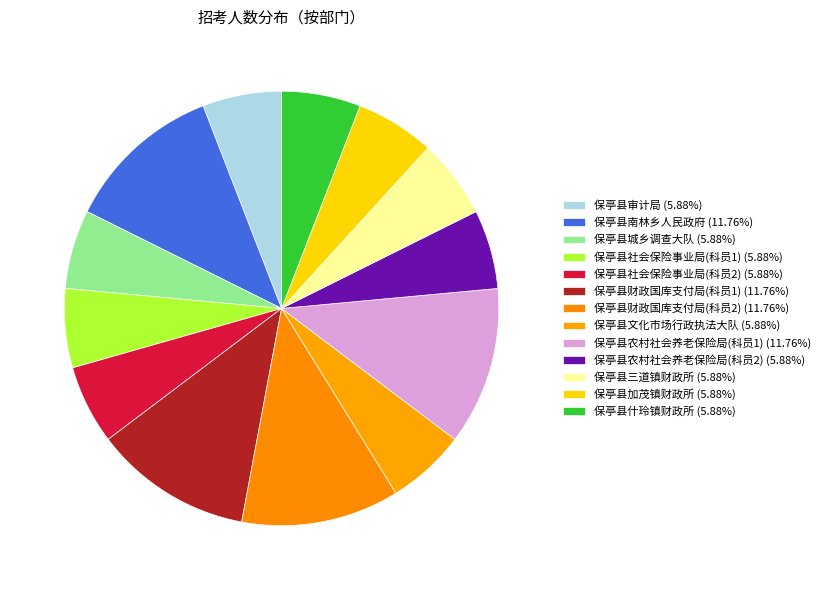

True or false: 保亭县农村社会养老保险局(科员1) accounts for 1% of the total.

False